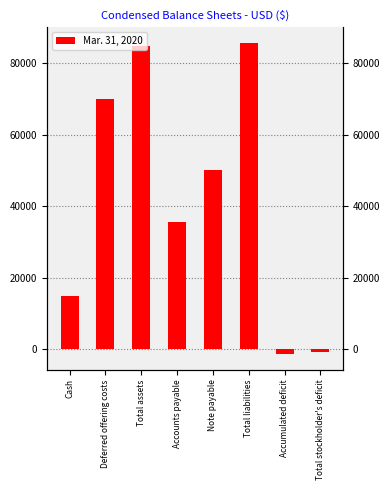

Count the number of data series in this chart.

1